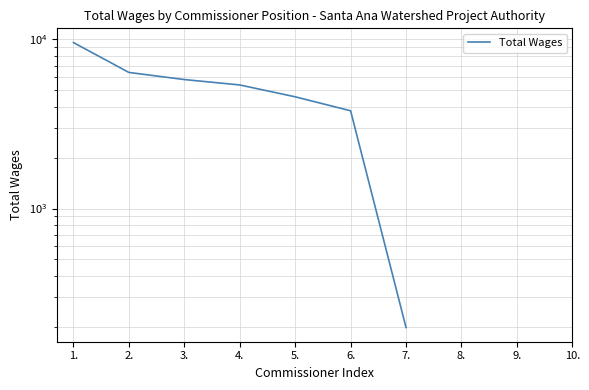

What position from the left is 7.?

7